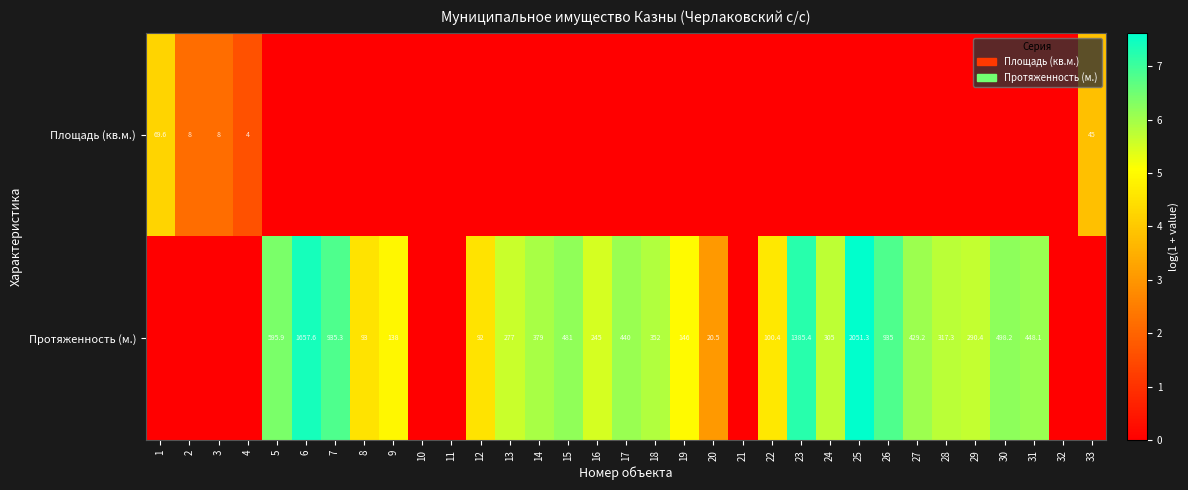

True or false: Протяженность (м.) has a value of 1657.6 at 6.

True